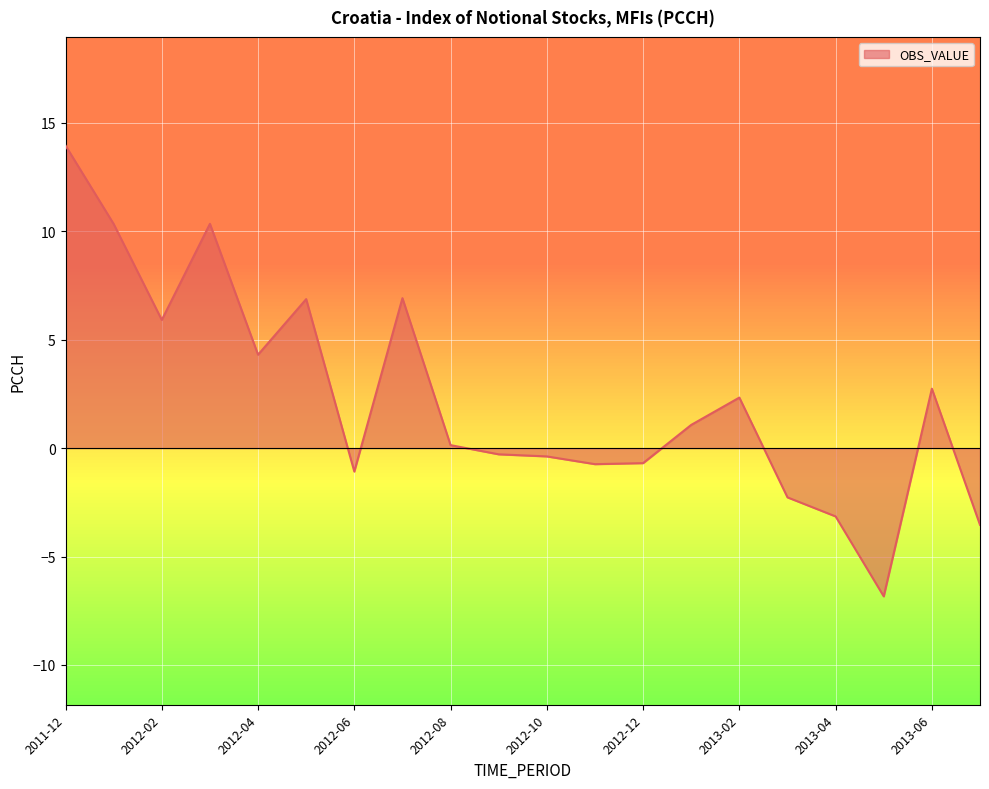

What is the difference between the maximum and minimum values?

20.8